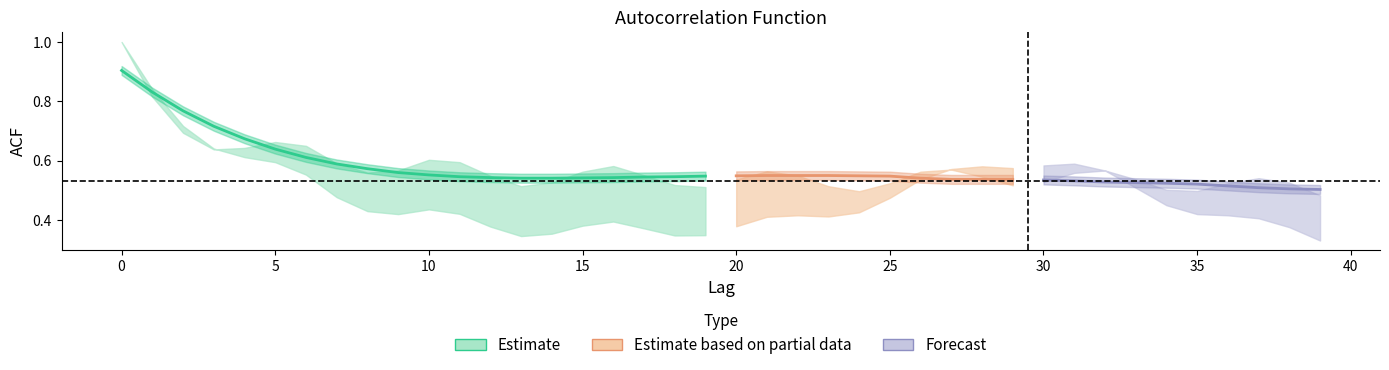

The value of acf_li at 34 is 0.6. True or false?

False